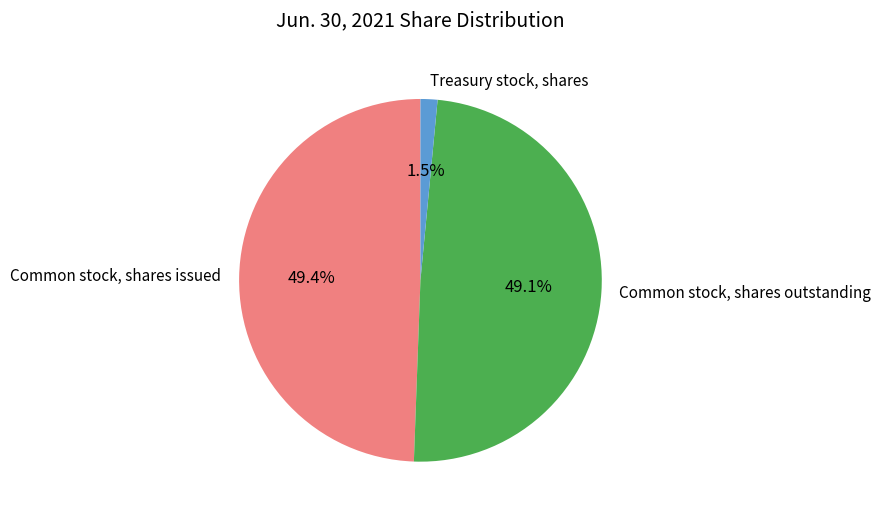

Does Treasury stock, shares represent more than half of the total?

No